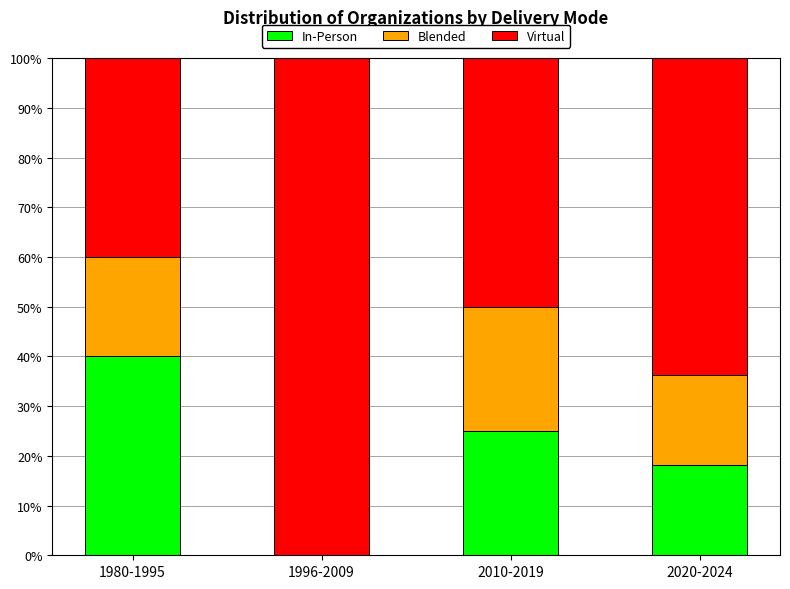

Is it true that In-Person equals -14.8 at 1996-2009?

False